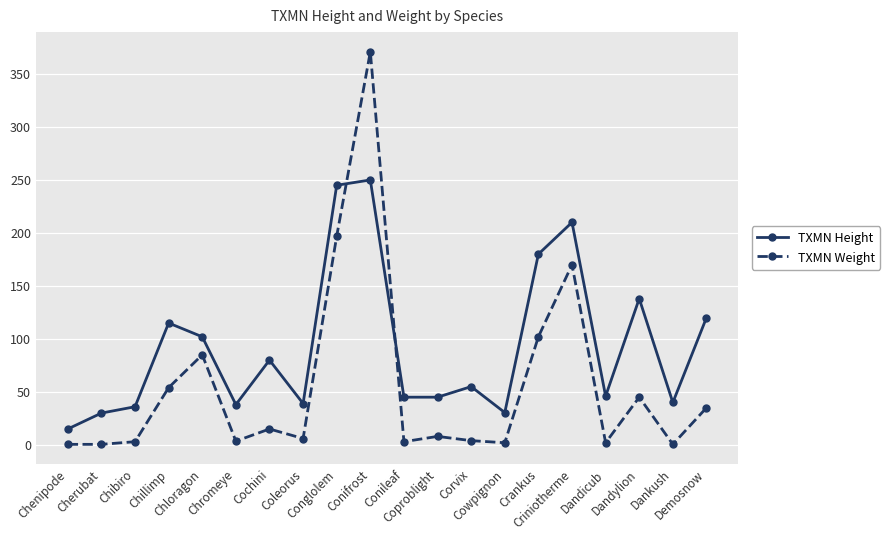

What is the difference between the maximum and minimum values in the TXMN Height series?

235.0